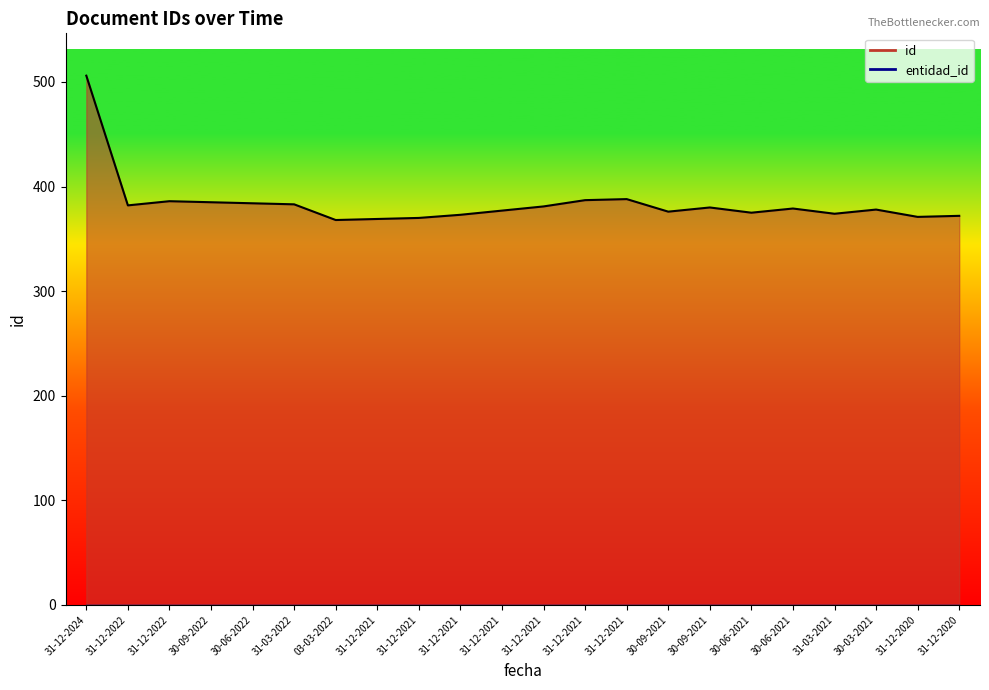

How many interior local valleys does the id line series have?

6